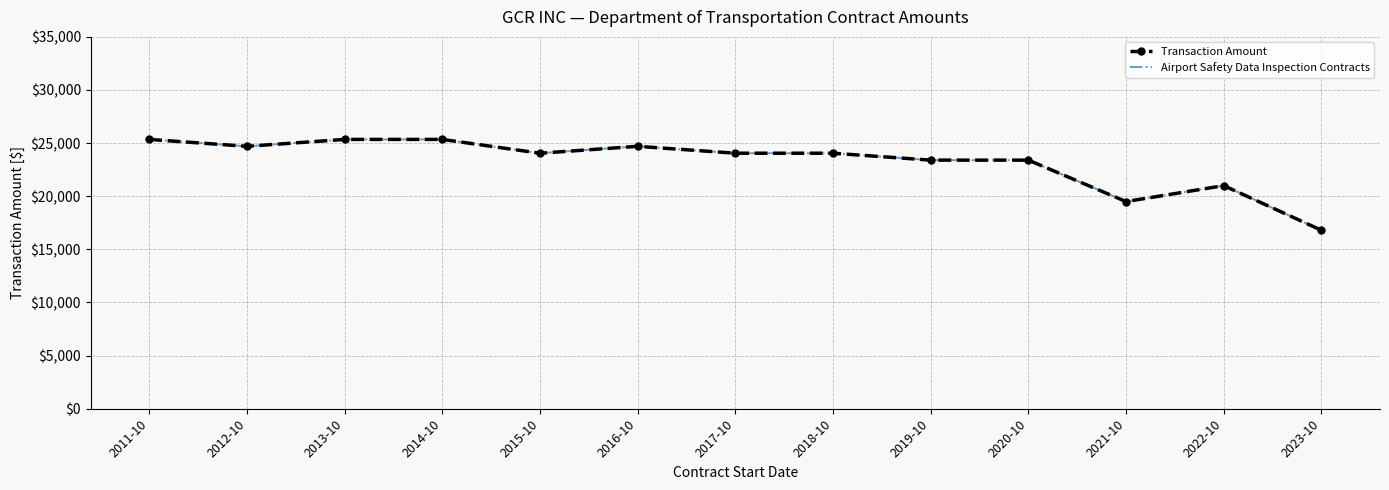

Which category has the lowest value in the Airport Safety Data Inspection Contracts series?

2023-10